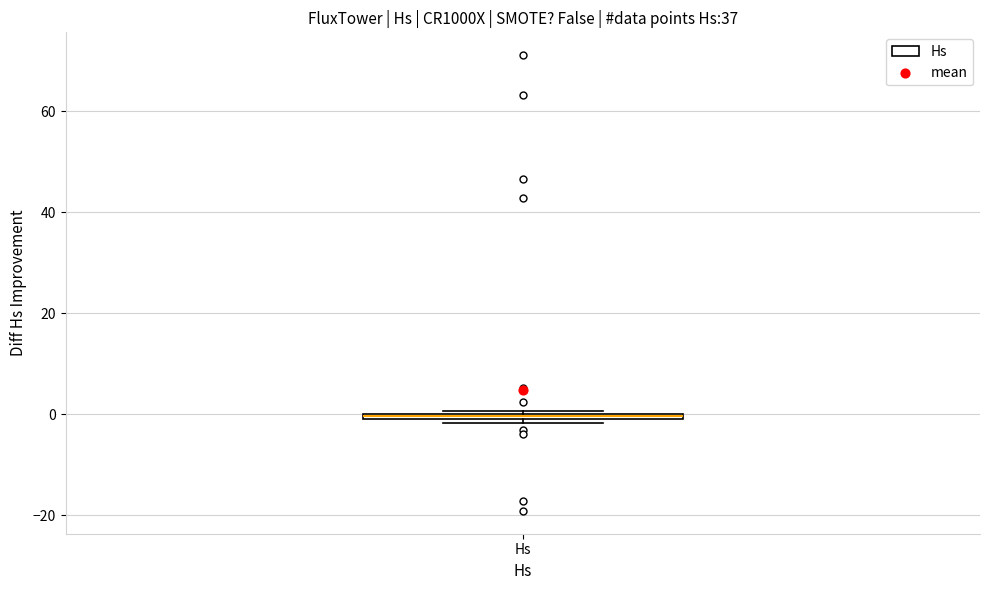

Where is the upper edge of the box for Hs on the y-axis? The values are not printed on the chart, so give them approximately, as read against the axis.

0